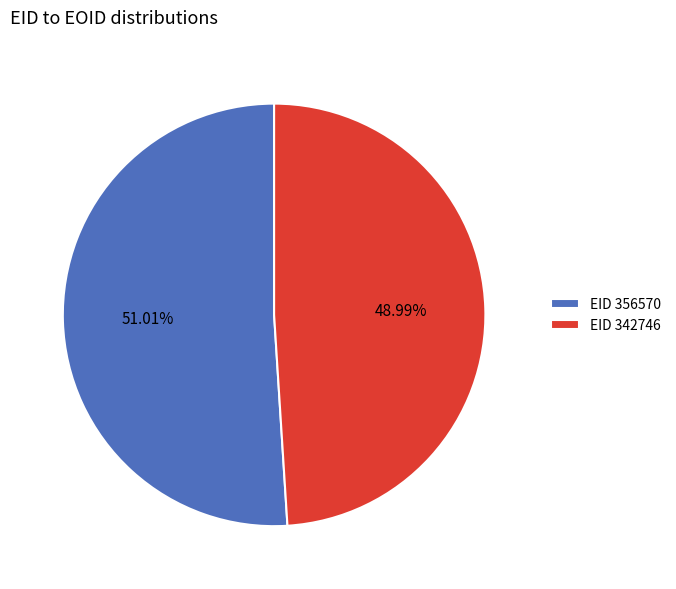

What is the ratio of the value at EID 342746 to the value at EID 356570?

1.0